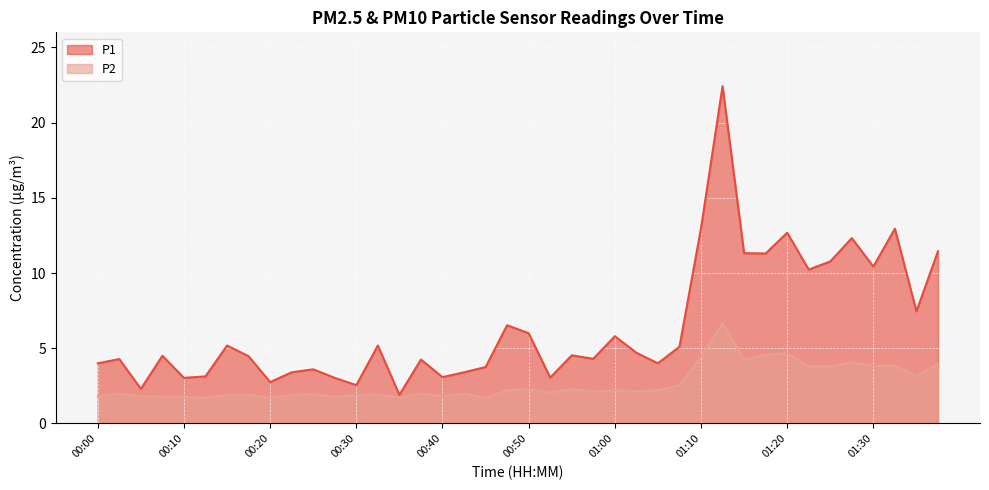

At which category is the sum across all series the highest?

01:12